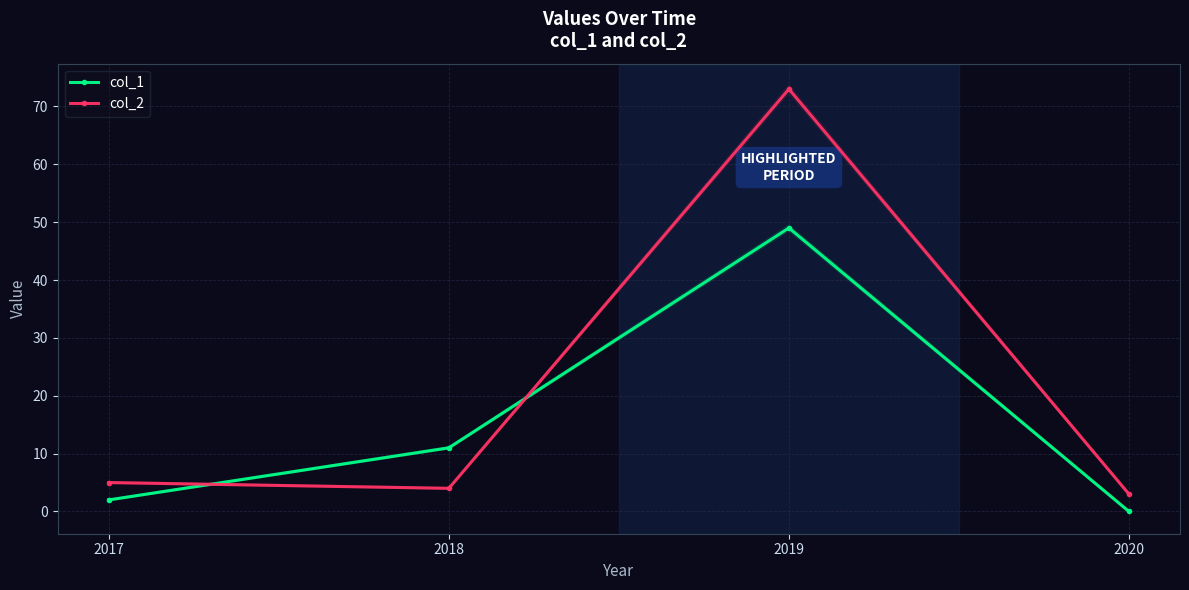

Reading left to right, extract all data points from this chart.

col_1: 2	11	49	0
col_2: 5	4	73	3